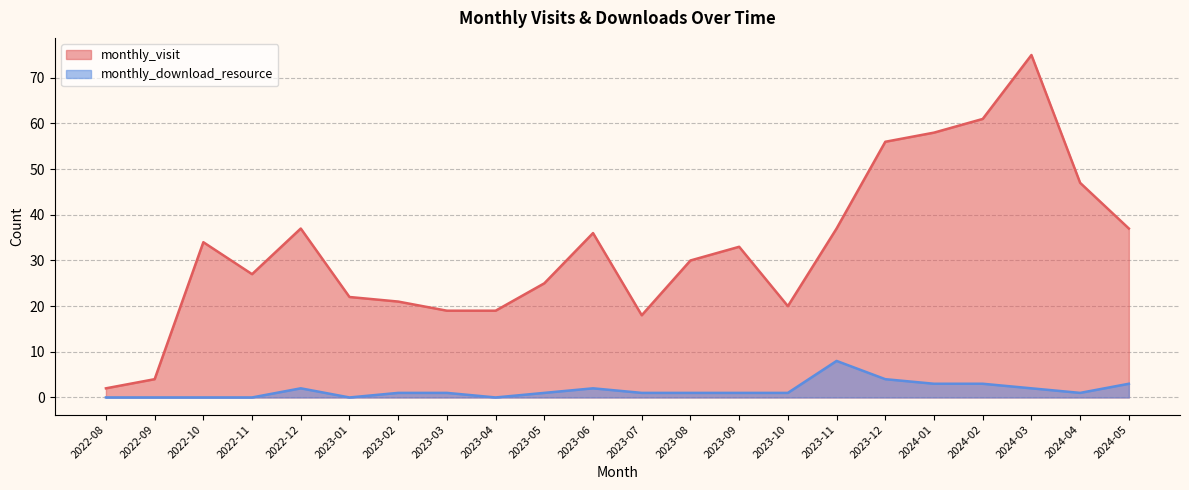

At which category does monthly_download_resource reach its first local peak?

2022-12